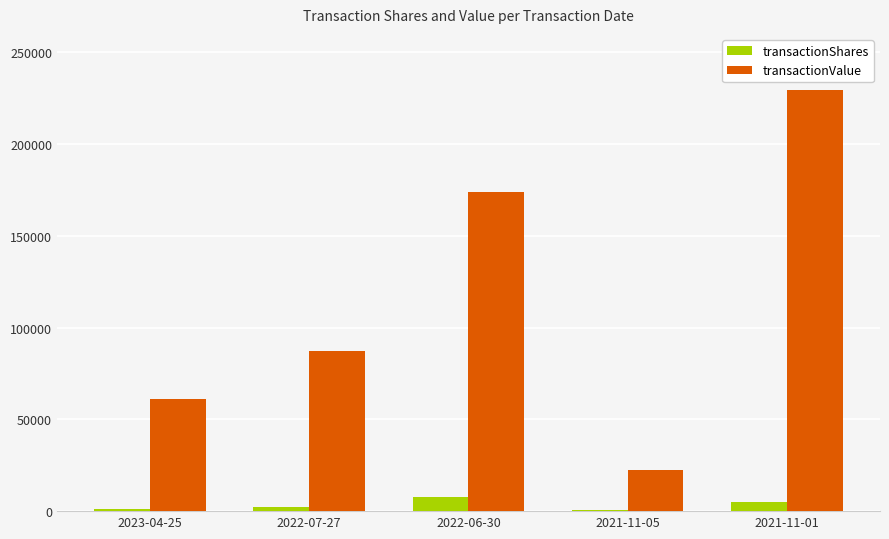

Which series changed the most between 2023-04-25 and 2022-07-27?

transactionValue